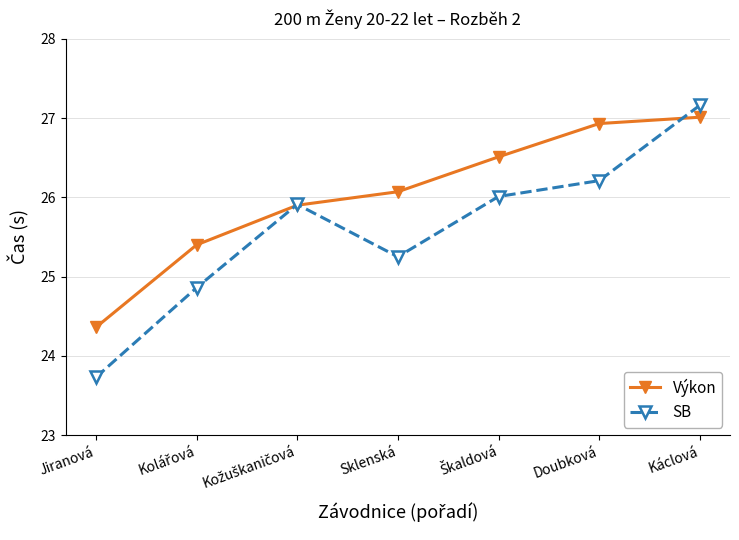

What is the difference between the highest and lowest values at Sklenská?

0.8